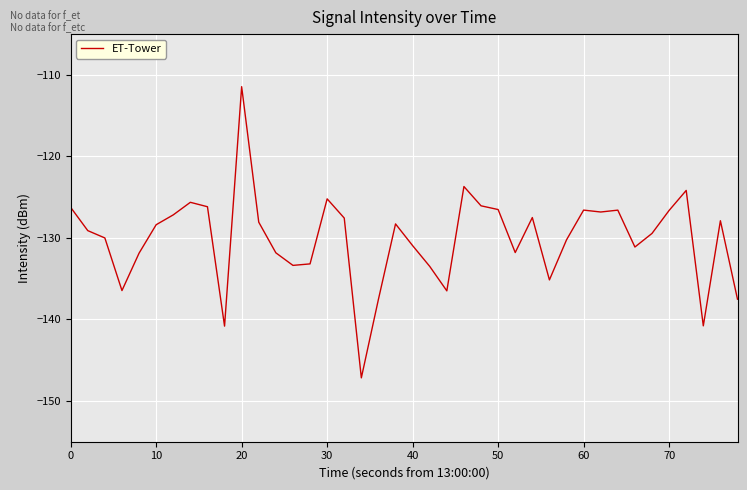

What is the greatest value displayed?

-111.4